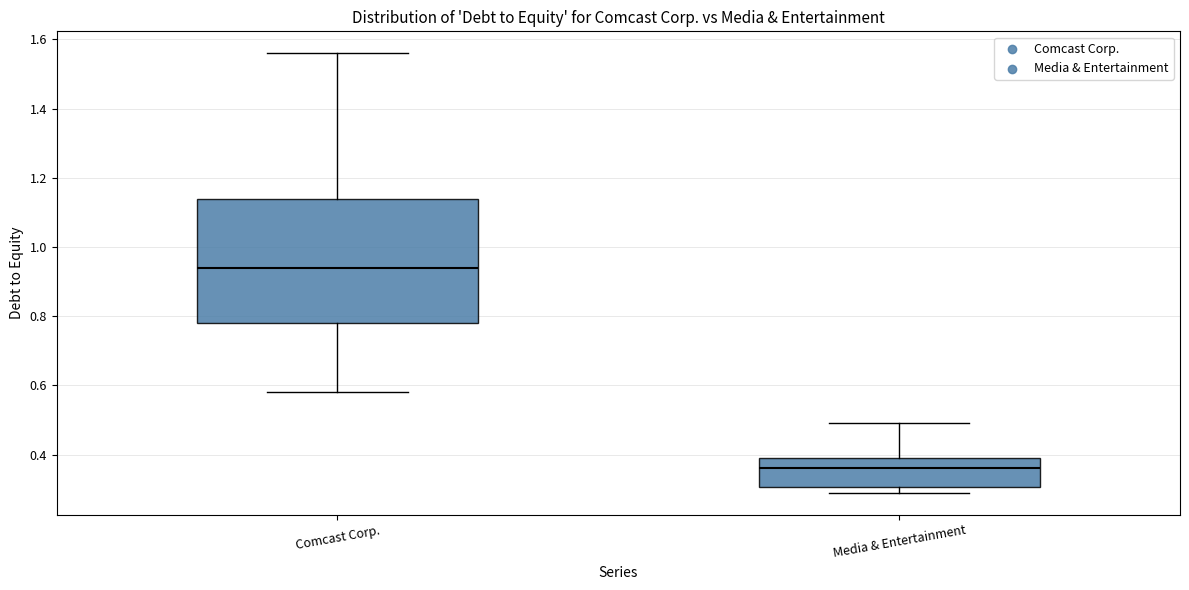

Reading left to right, read every box against the y-axis: the position of its median line, the range the box covers, and the ends of its whiskers. The values are not printed on the chart, so give them approximately, as read against the axis.

Comcast Corp.: median 0.94, box 0.78 to 1.14, whiskers 0.58 to 1.56
Media & Entertainment: median 0.36, box 0.30 to 0.40, whiskers 0.30 (just below the box's lower edge) to 0.50